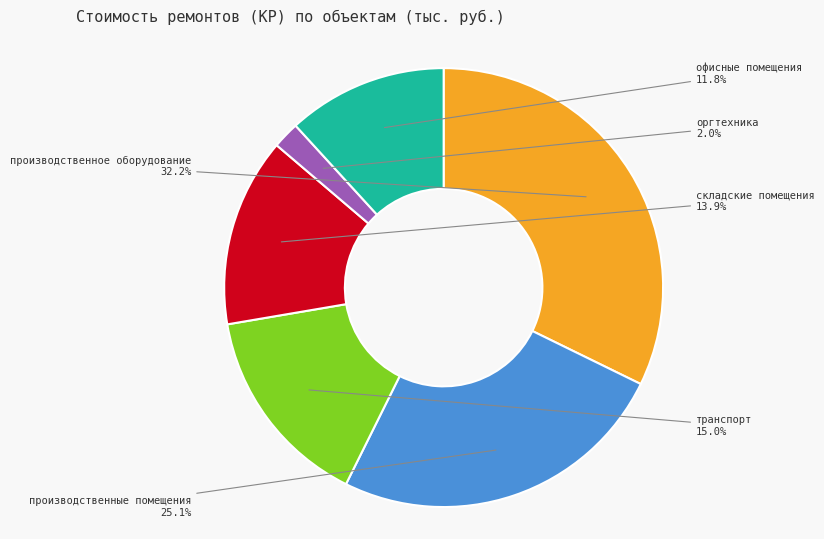

To the nearest percent, what is the difference between the largest and smallest slice percentages?

30%